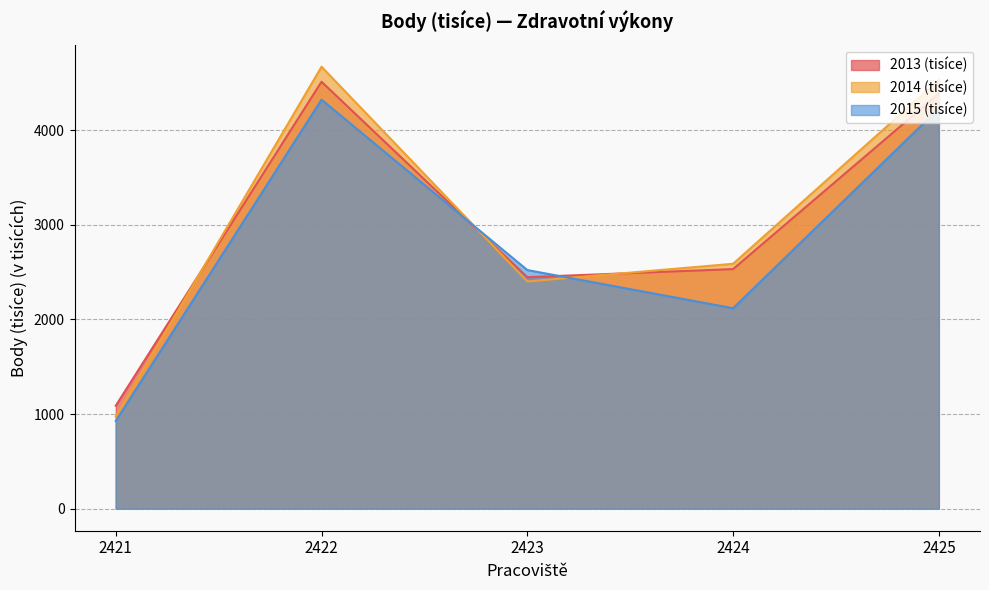

The 2014 (tisíce) series shows 4531.1 at 2425. True or false?

True